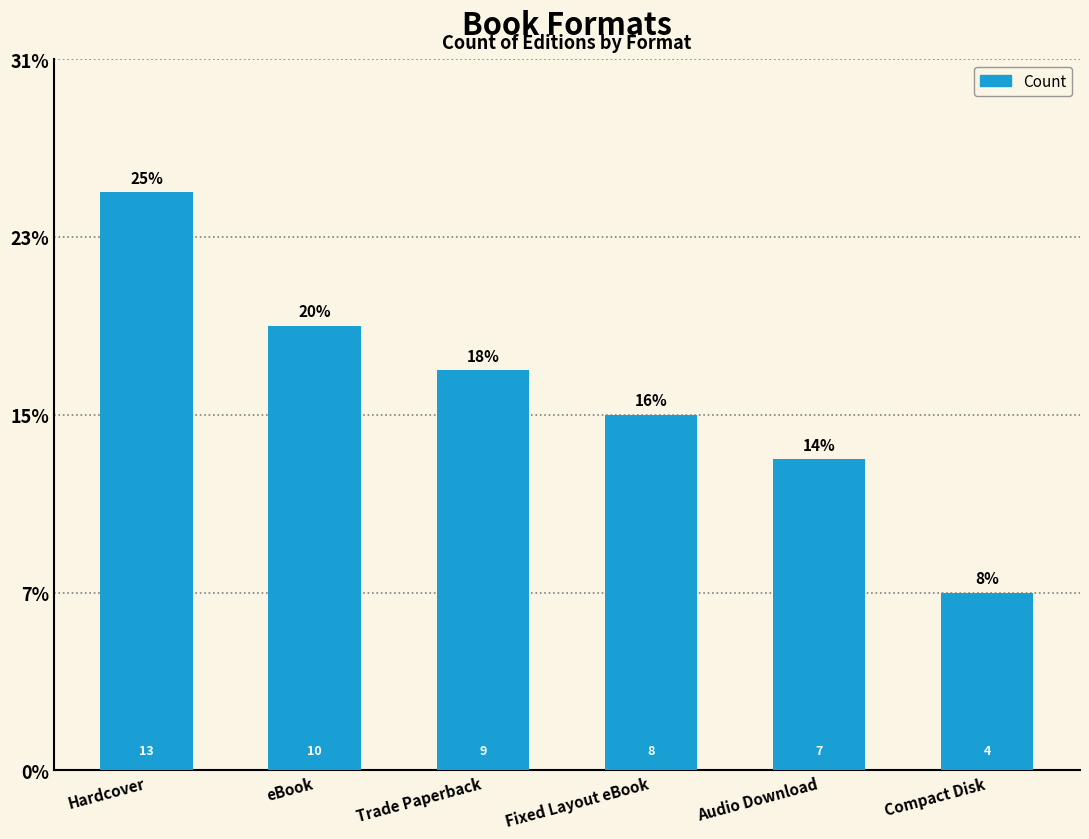

Are the bars horizontal?

No